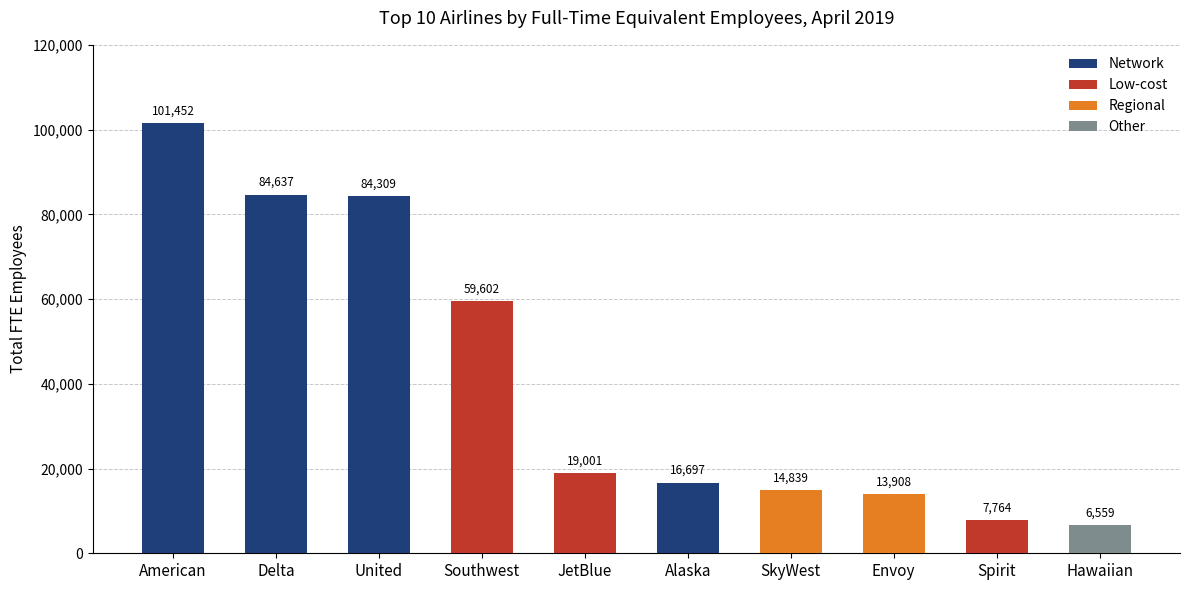

List the labels in order of value, largest first.

American, Delta, United, Southwest, JetBlue, Alaska, SkyWest, Envoy, Spirit, Hawaiian